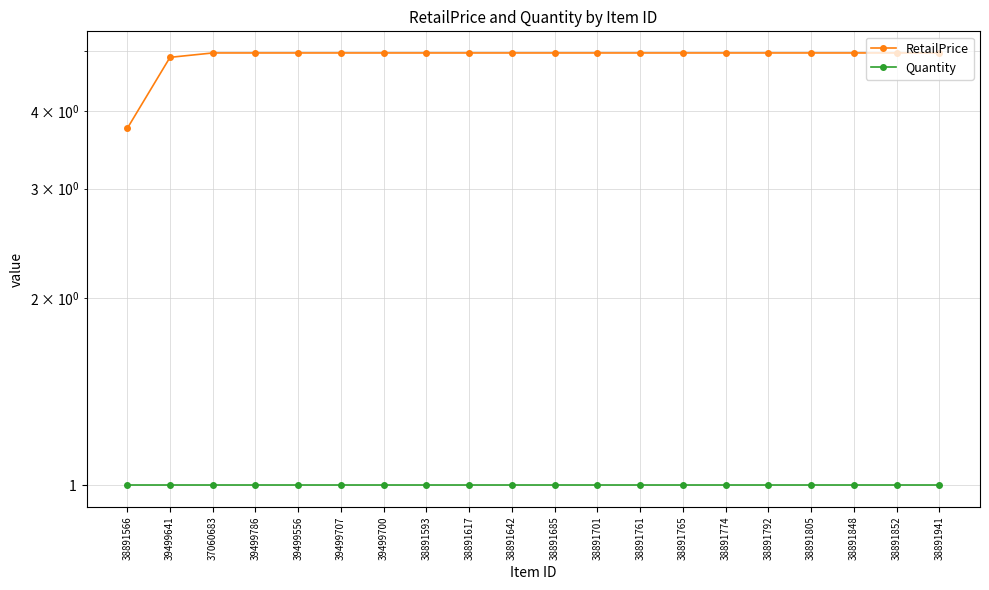

What is the average value of the Quantity series?

1.0